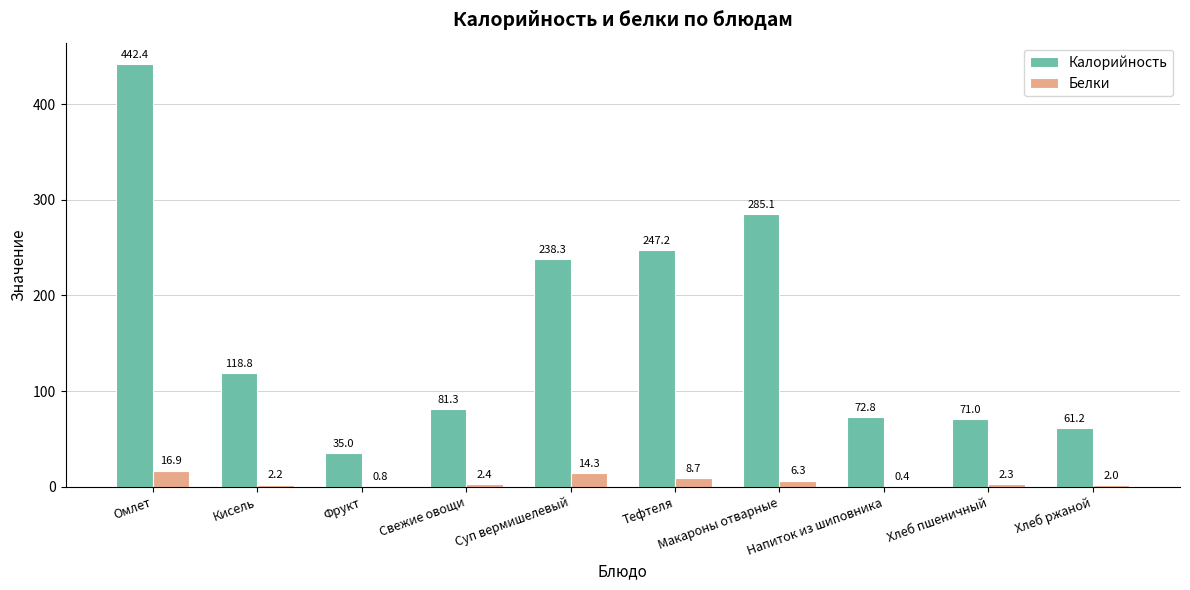

Which category has the highest value in the Белки series?

Омлет